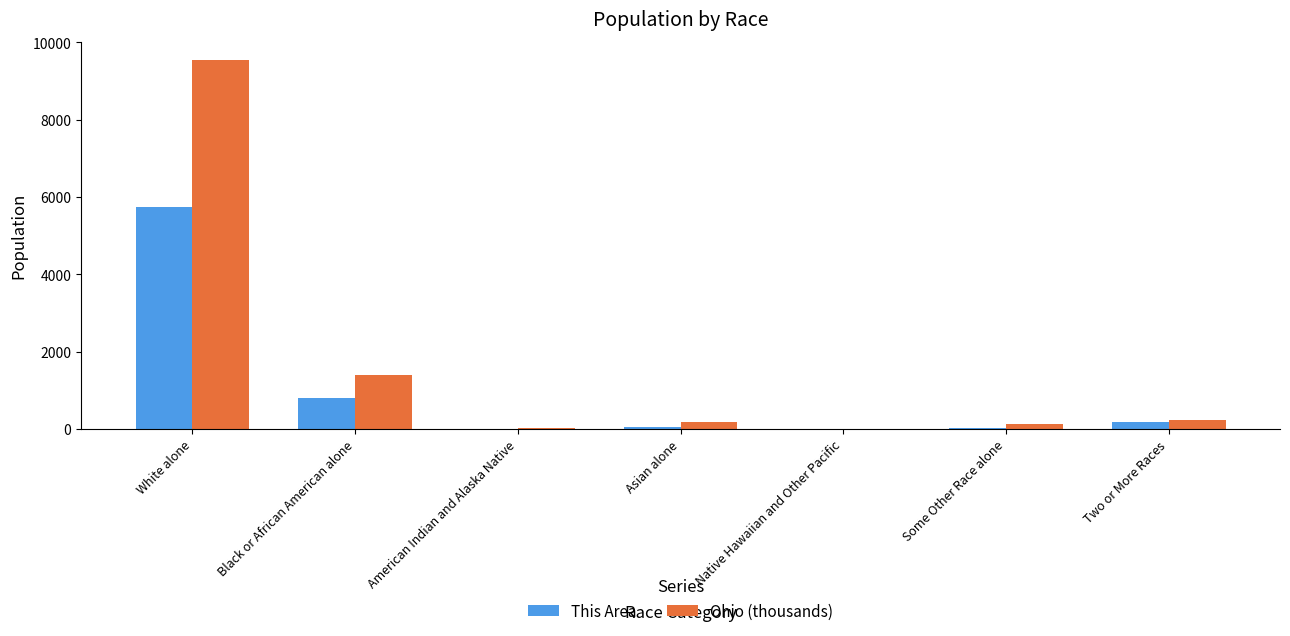

What is the maximum value shown in the chart?

9539.4